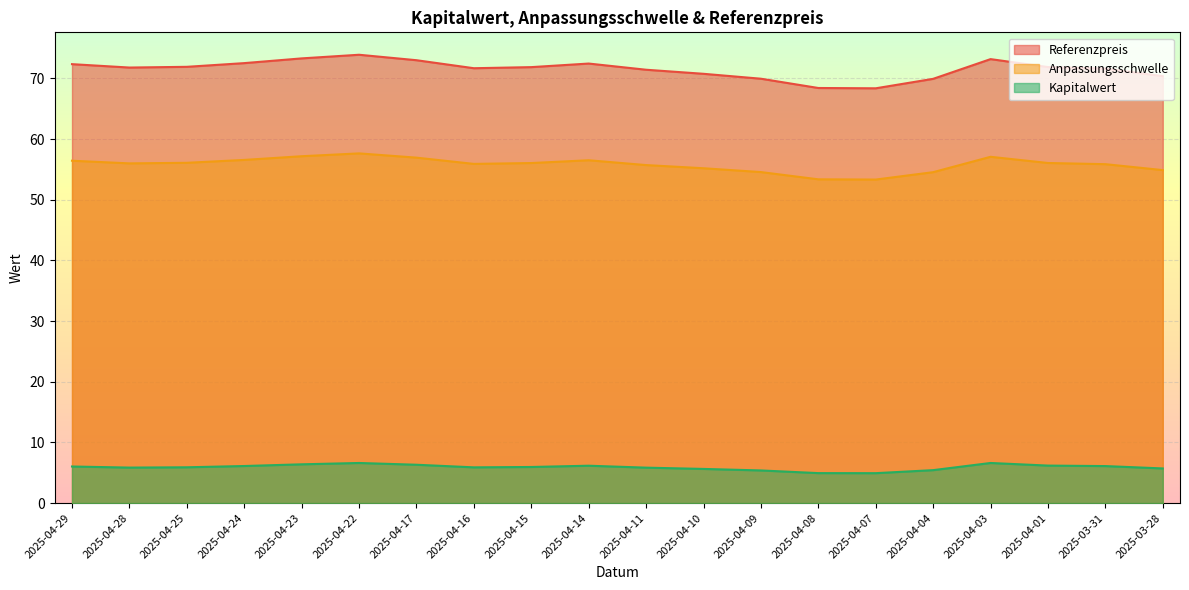

What are all the series names shown in the legend?

Referenzpreis, Anpassungsschwelle, Kapitalwert